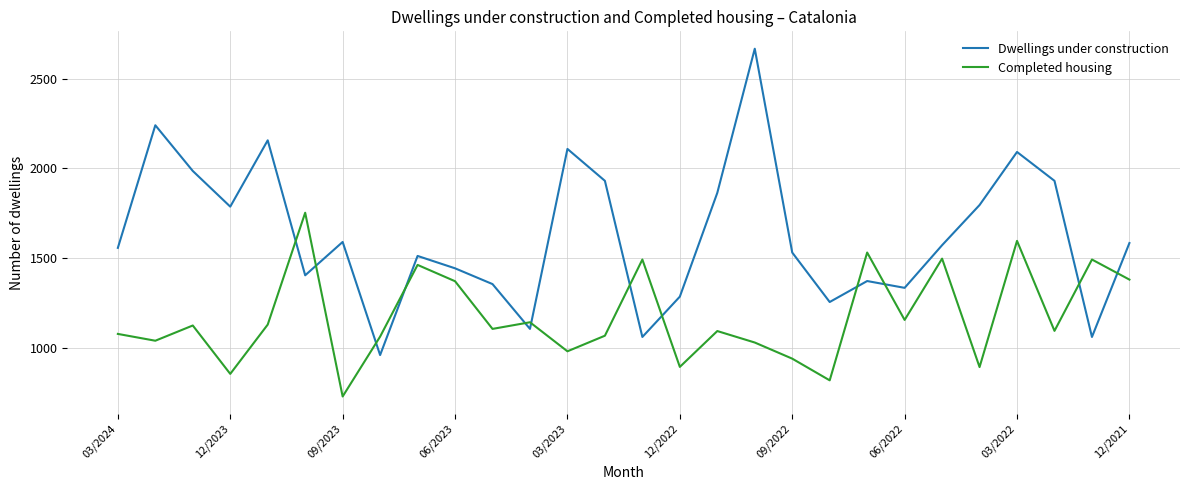

True or false: Completed housing and Dwellings under construction cross at least once.

True